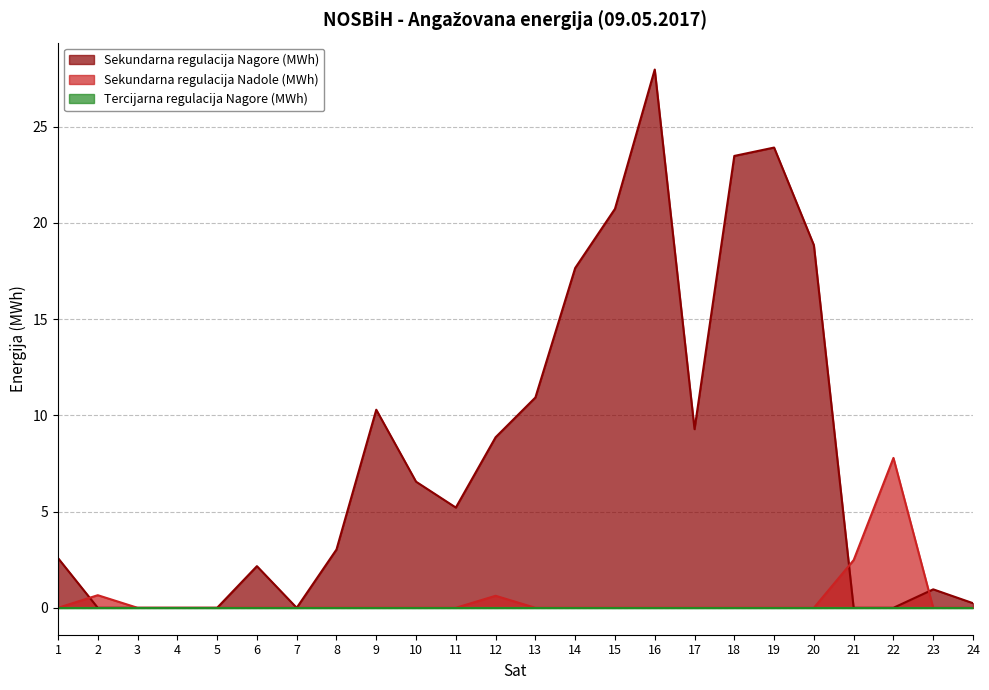

What is the value of the Sekundarna regulacija Nagore (MWh) point at the 20th from the left?

18.9